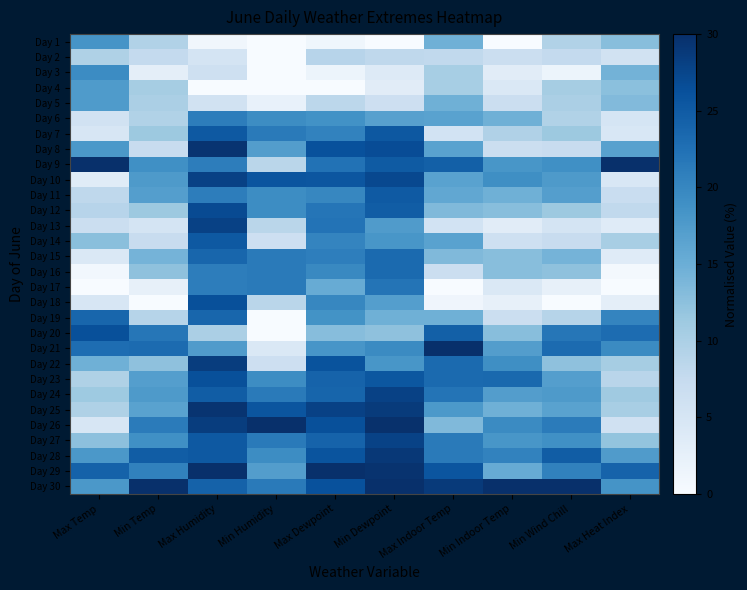

Between Max Heat Index and Max Dewpoint, which is larger?

Max Heat Index